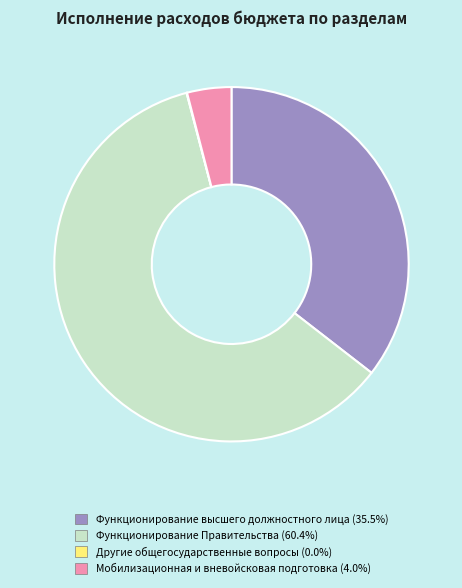

Is there any slice that represents more than half of the pie?

Yes